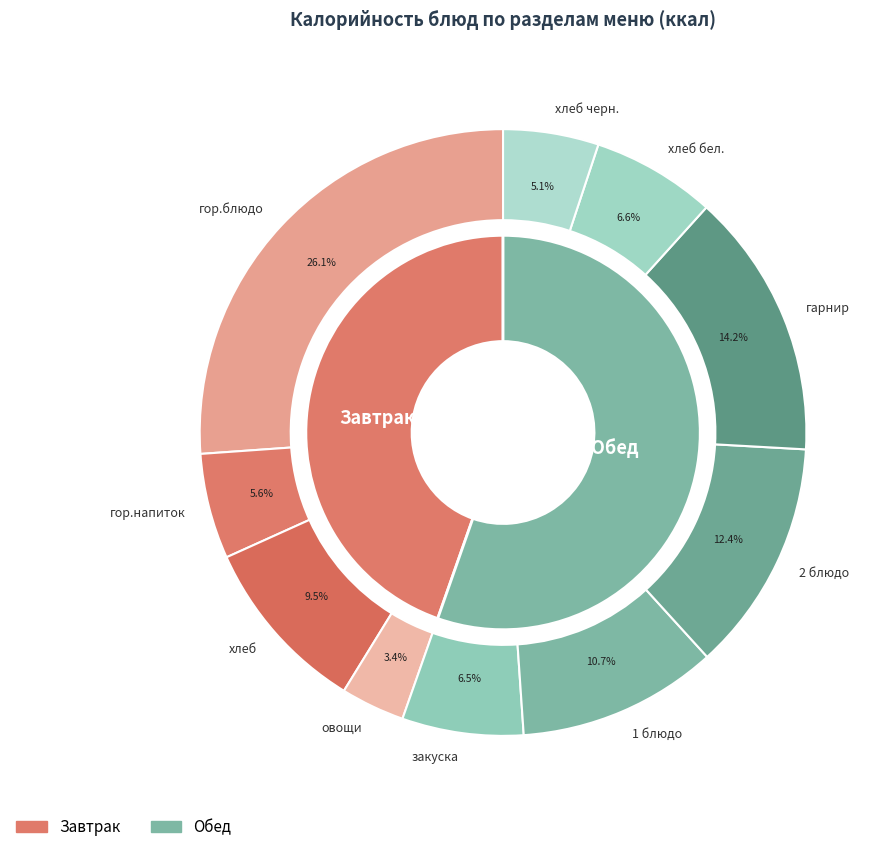

What is the smallest slice in the pie chart?

овощи